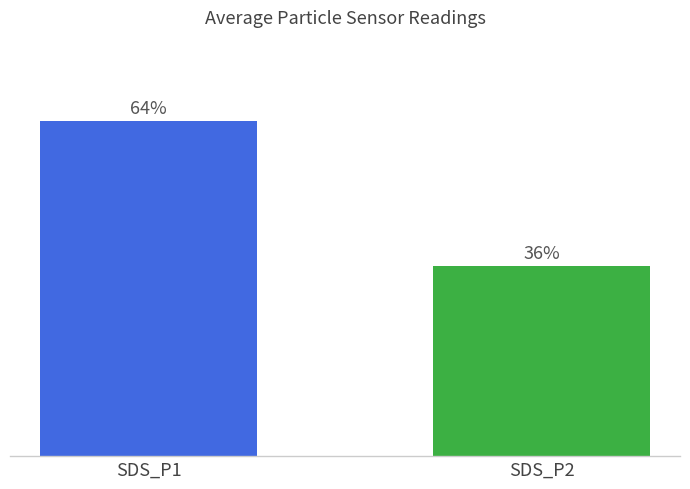

Does the chart contain any negative values?

No